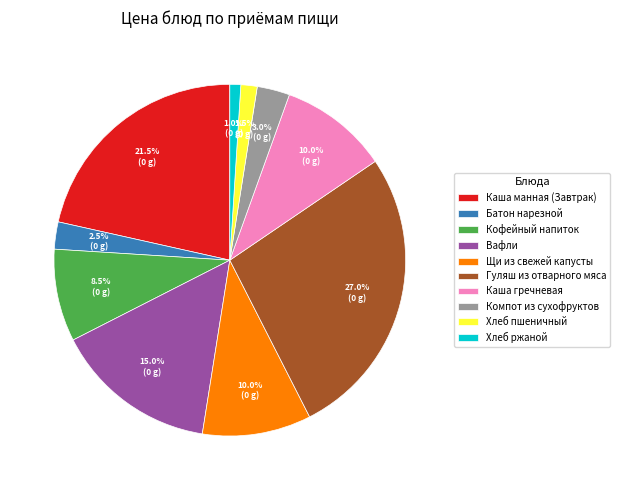

What is the ratio of the value at Гуляш из отварного мяса to the value at Вафли?

1.8